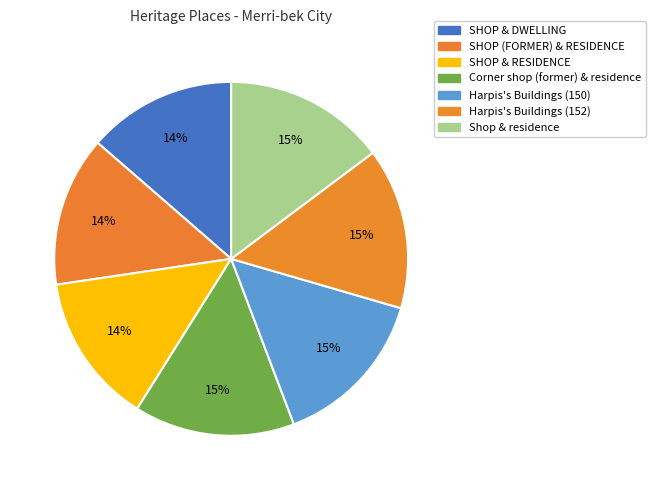

To the nearest percent, what is the difference between the largest and smallest slice percentages?

1%